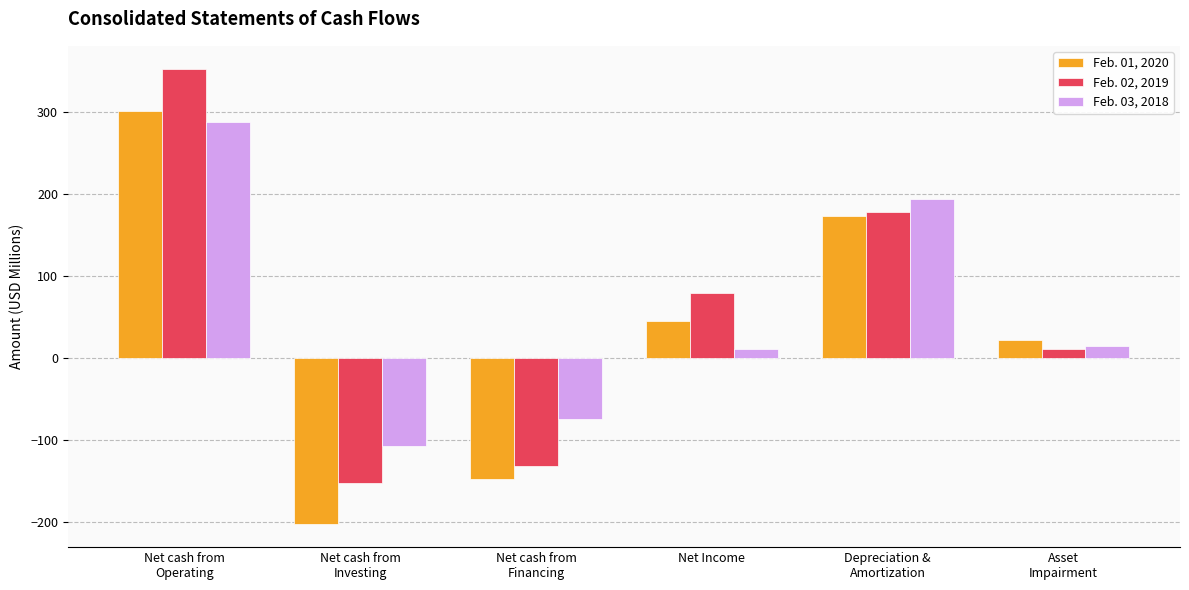

What is the sum of the Feb. 01, 2020 values at Asset
Impairment and Net cash from
Investing?

-180.4